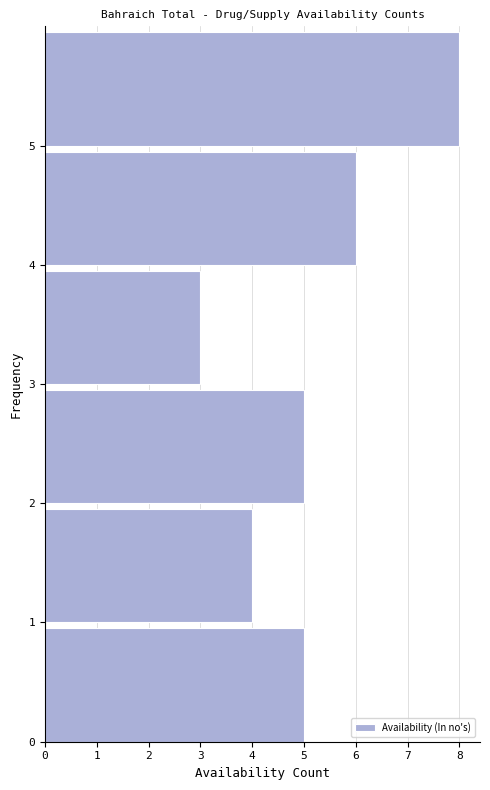

Reading bottom to top, transcribe this chart: for each bar, give the range it covers on the y-axis and its length. The values are not printed on the chart, so give them approximately, as read against the axis.

0 to 1: 5
1 to 2: 4
2 to 3: 5
3 to 4: 3
4 to 5: 6
5 to 6: 8